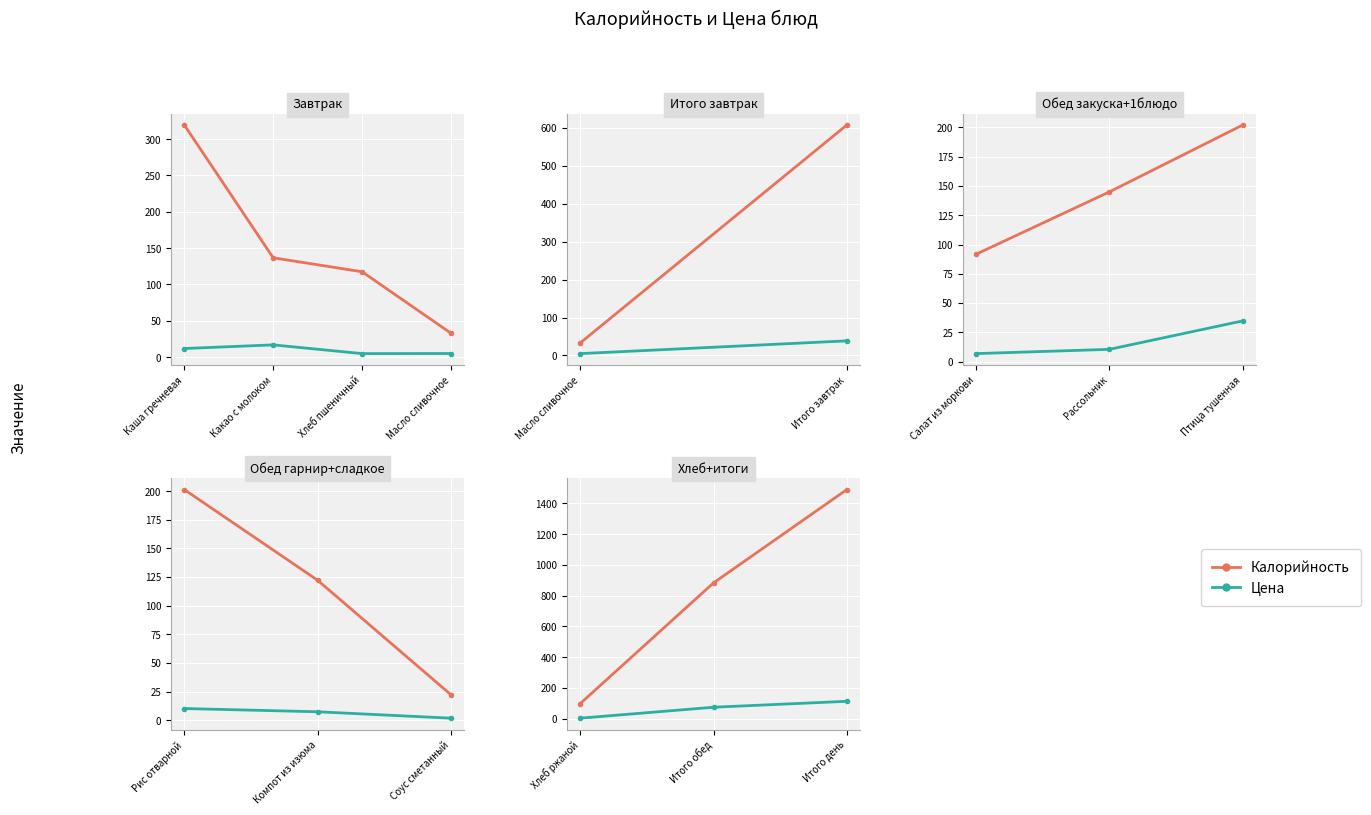

How many data points in Цена are above 75?

1